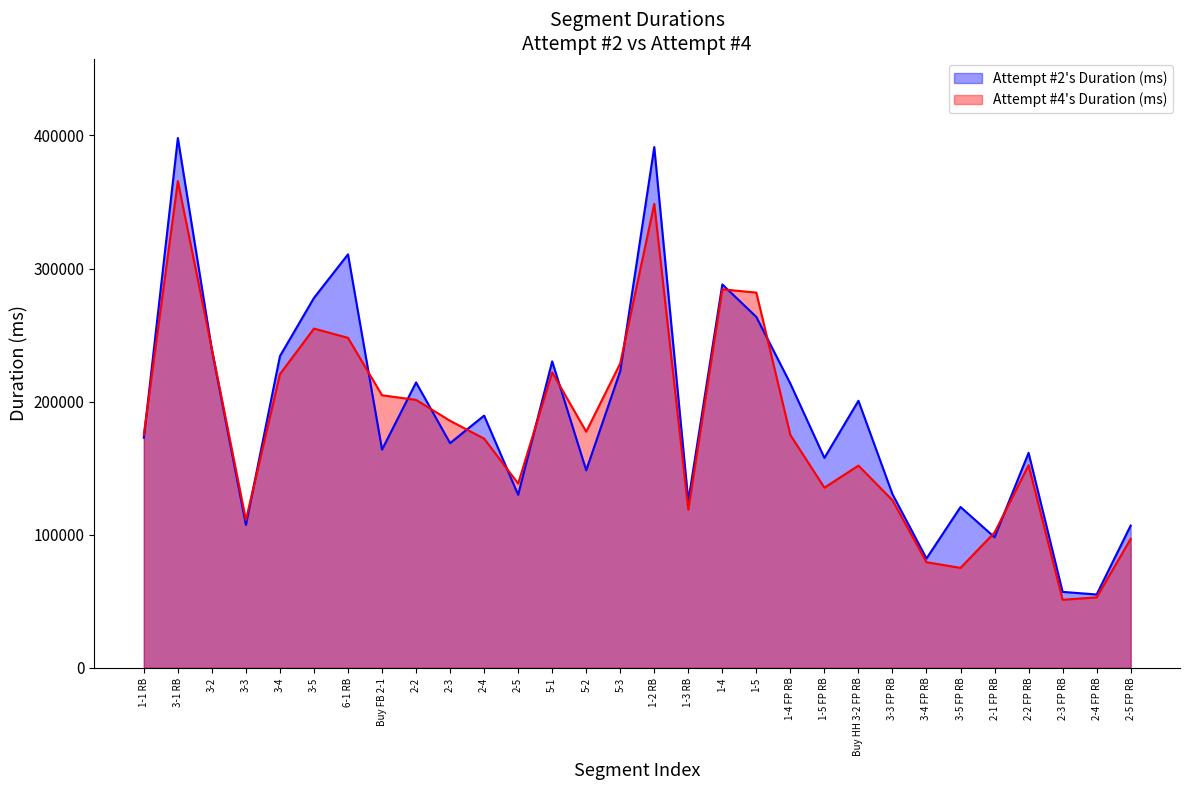

Which series has the largest total across all categories?

Attempt #2's Duration (ms)